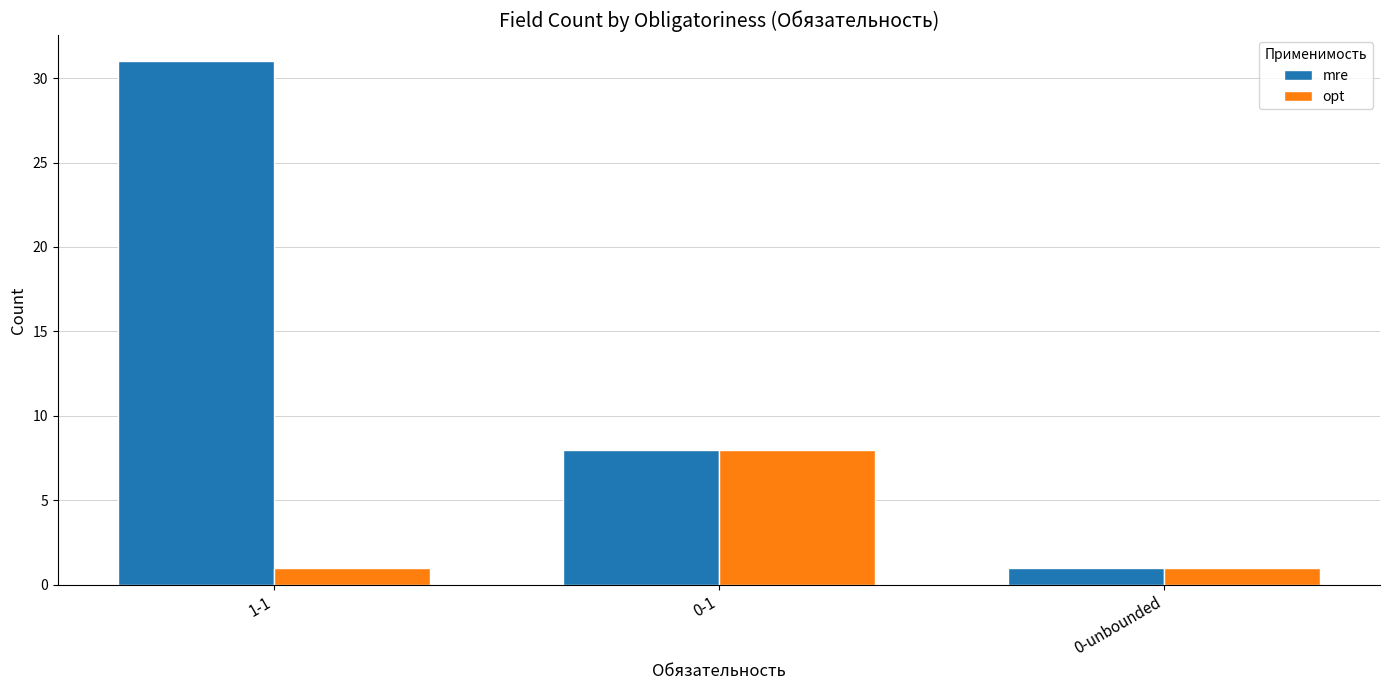

Rank the series by their average value, from highest to lowest.

mre, opt